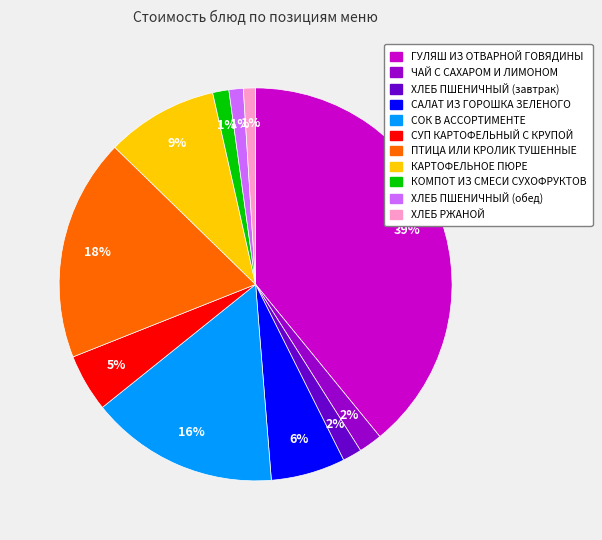

Is there a majority slice in this chart?

No